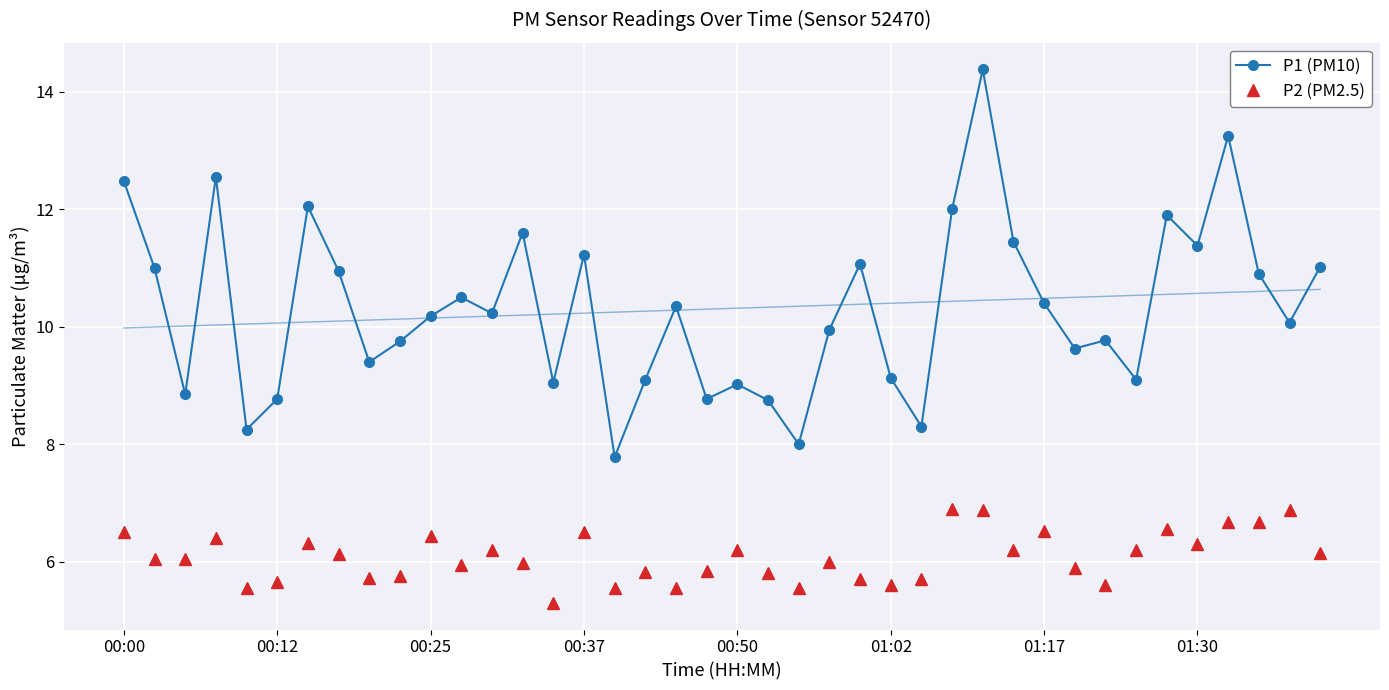

What is the highest value of the P2 (PM2.5) series?

6.9